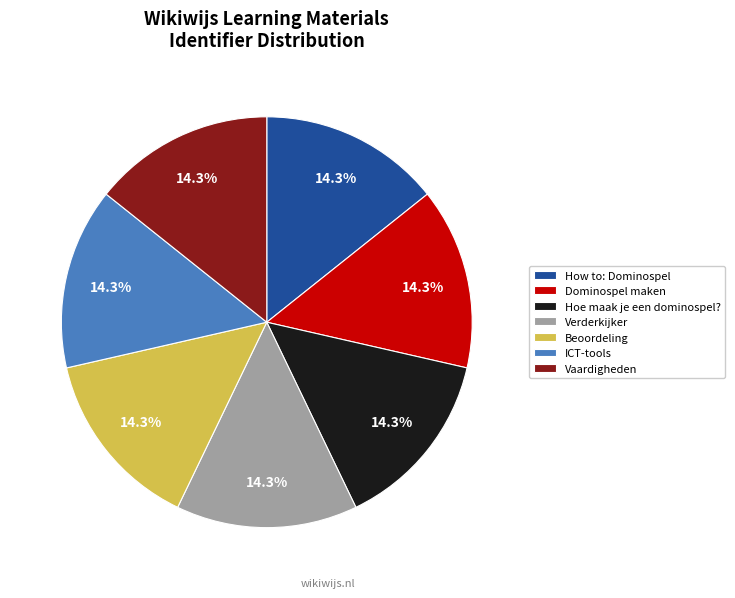

The Dominospel maken slice represents 1% of the pie. True or false?

False